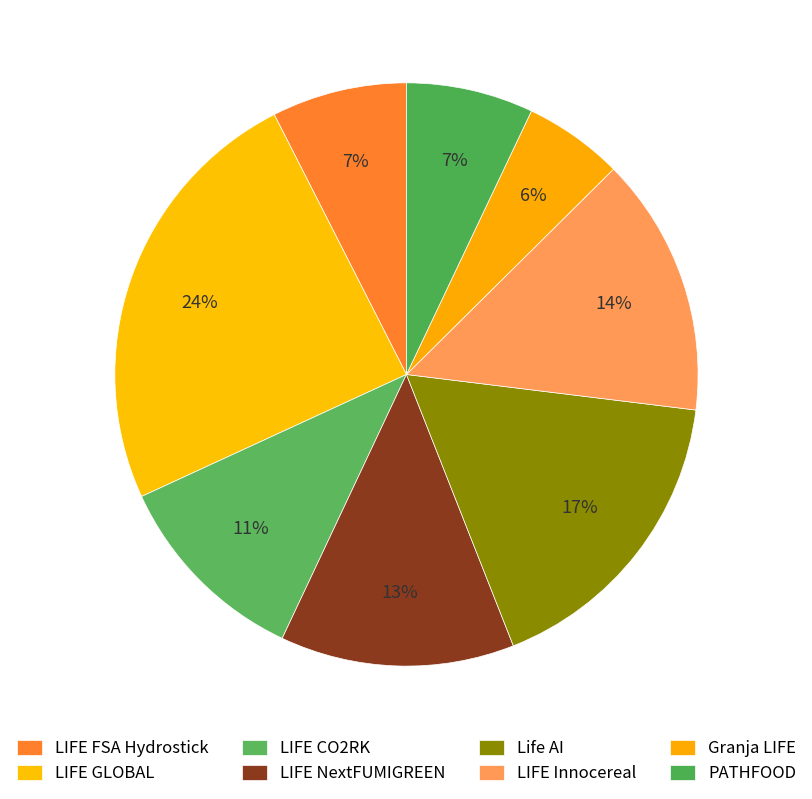

To the nearest percent, what is the difference between the PATHFOOD and LIFE GLOBAL slice percentages?

17%